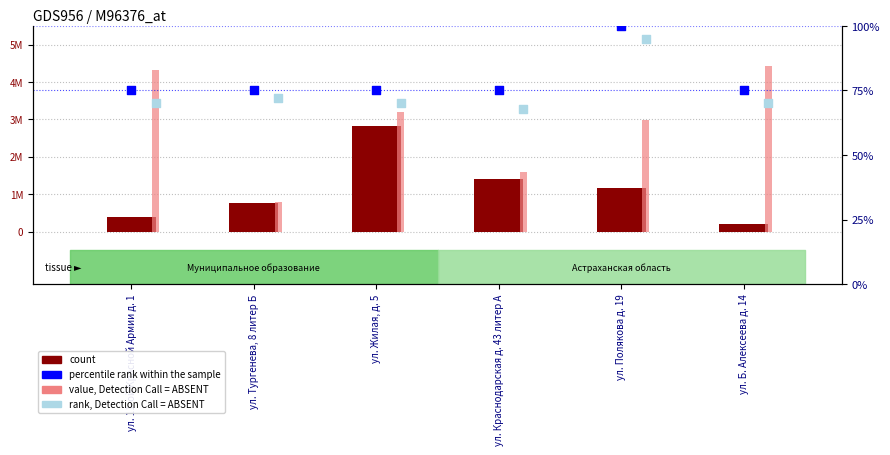

At which category is the sum across all series the highest?

ул. Жилая, д. 5